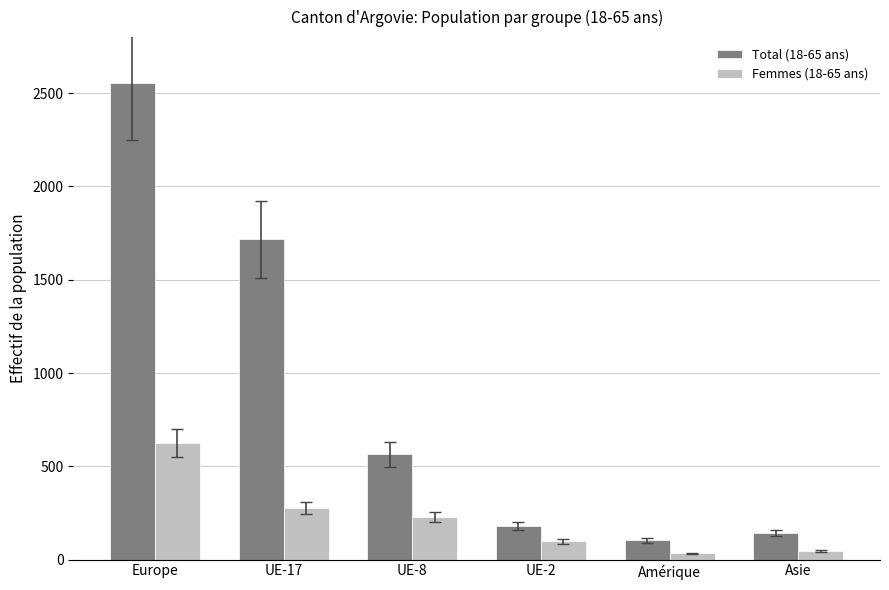

What position from the right is UE-8?

4